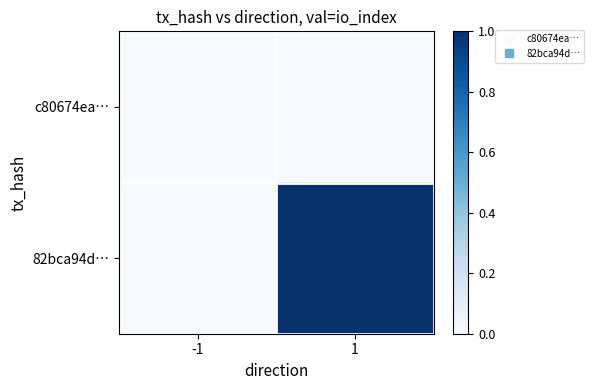

Which series has the largest total across all categories?

82bca94d…